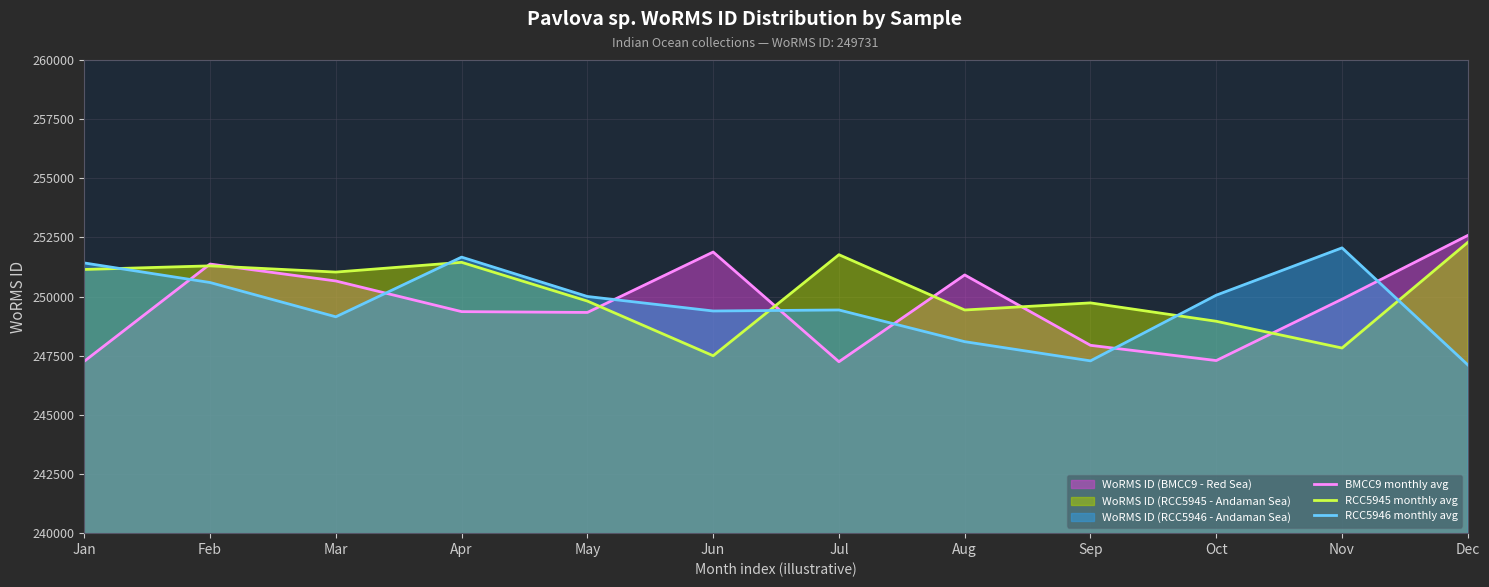

How many values in the BMCC9 monthly avg series exceed 249890?

5